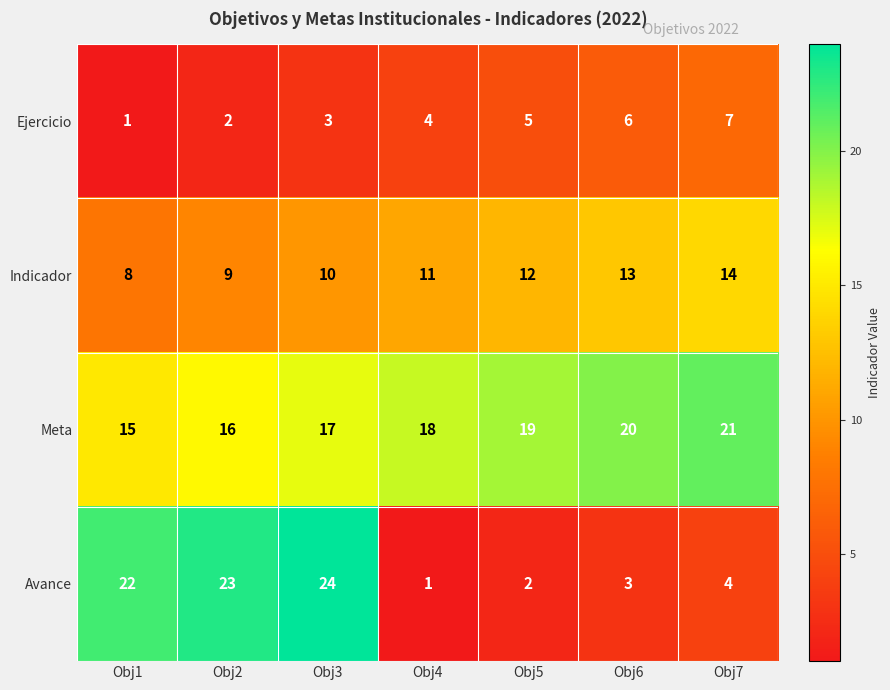

Count the Ejercicio values in the range 2 to 6.

5